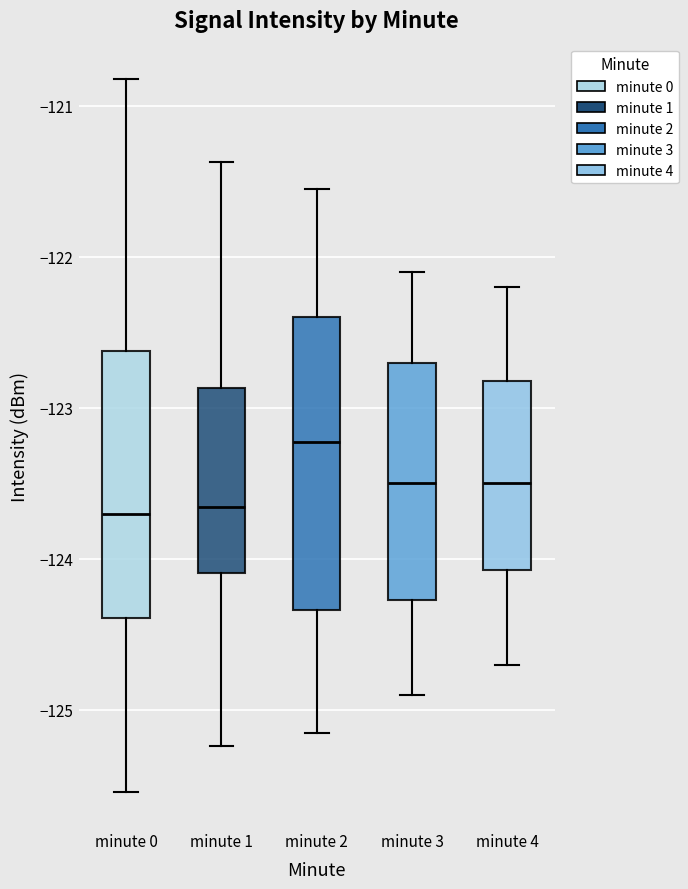

Where does the lower whisker of the box for minute 2 end on the y-axis? The values are not printed on the chart, so give them approximately, as read against the axis.

-125.1